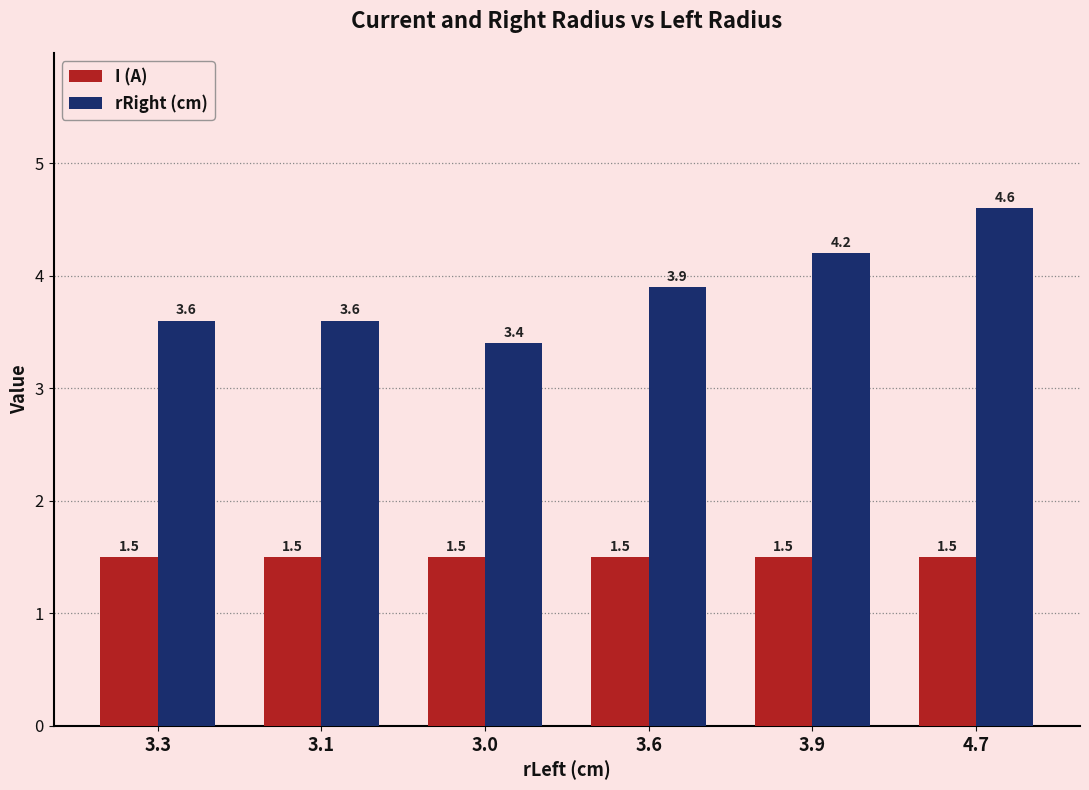

What is the value of the rRight (cm) bar at the 6th from the left?

4.6